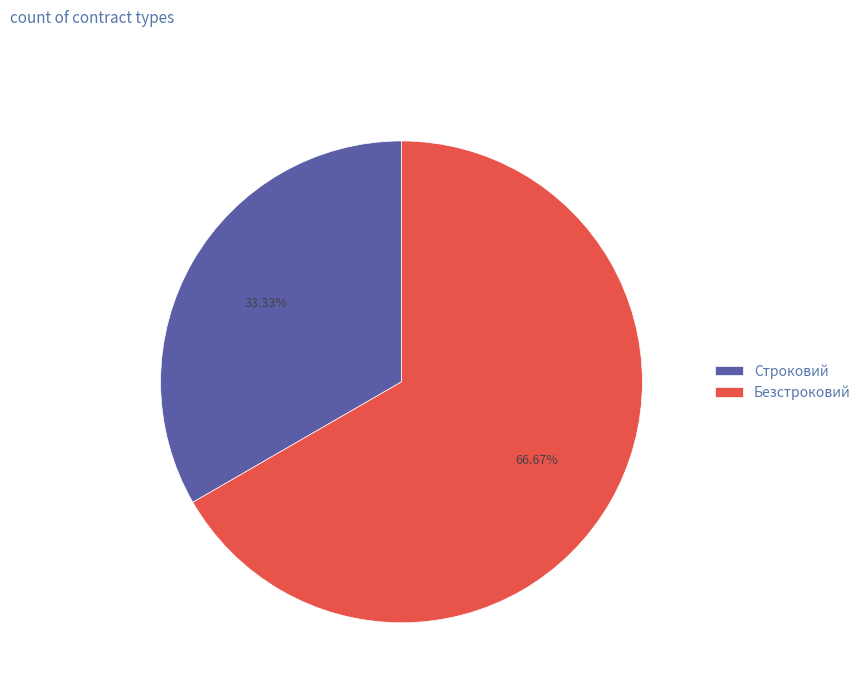

True or false: Строковий accounts for 33% of the total.

True